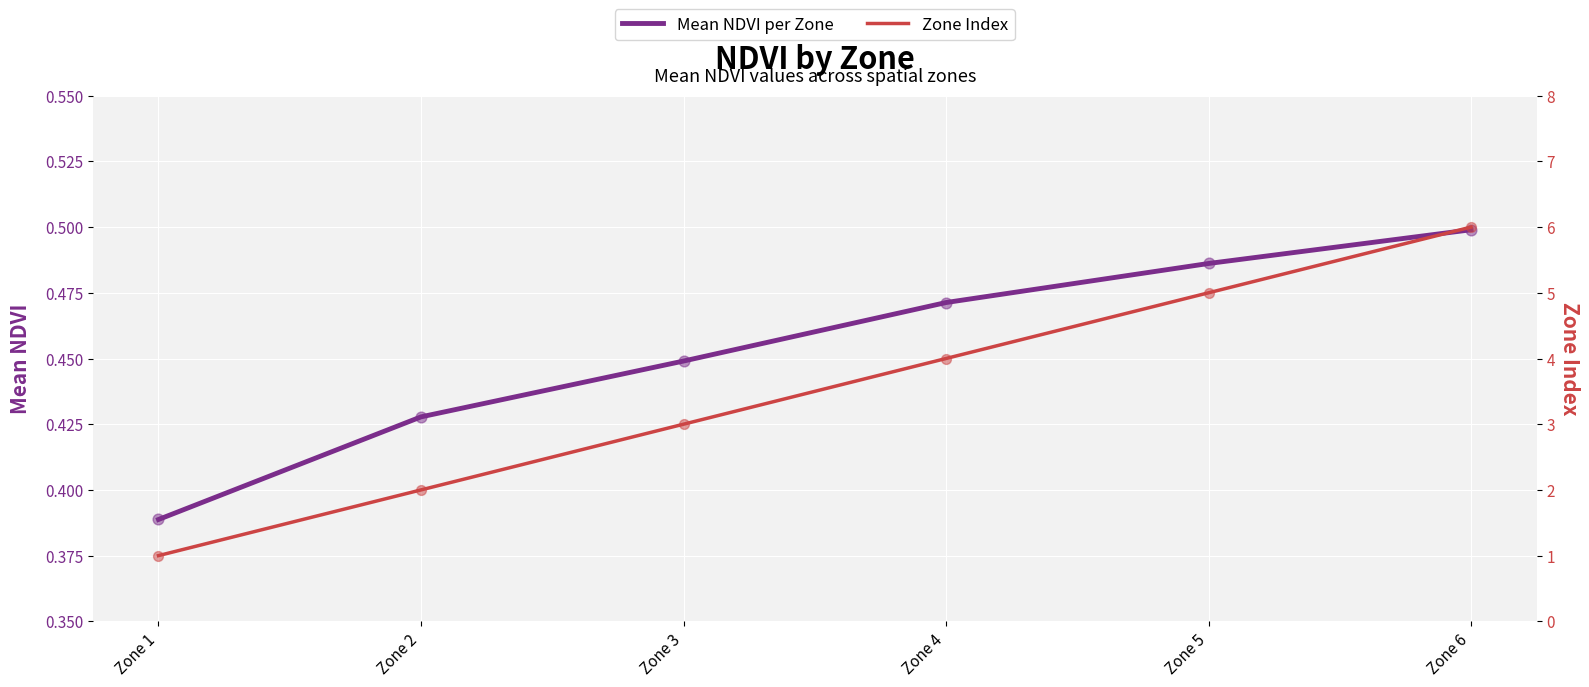

What are all the series names shown in the legend?

Mean NDVI per Zone, Zone Index